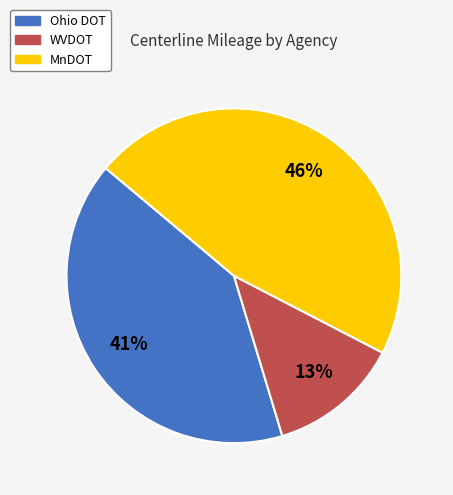

The MnDOT slice represents 46% of the pie. True or false?

True